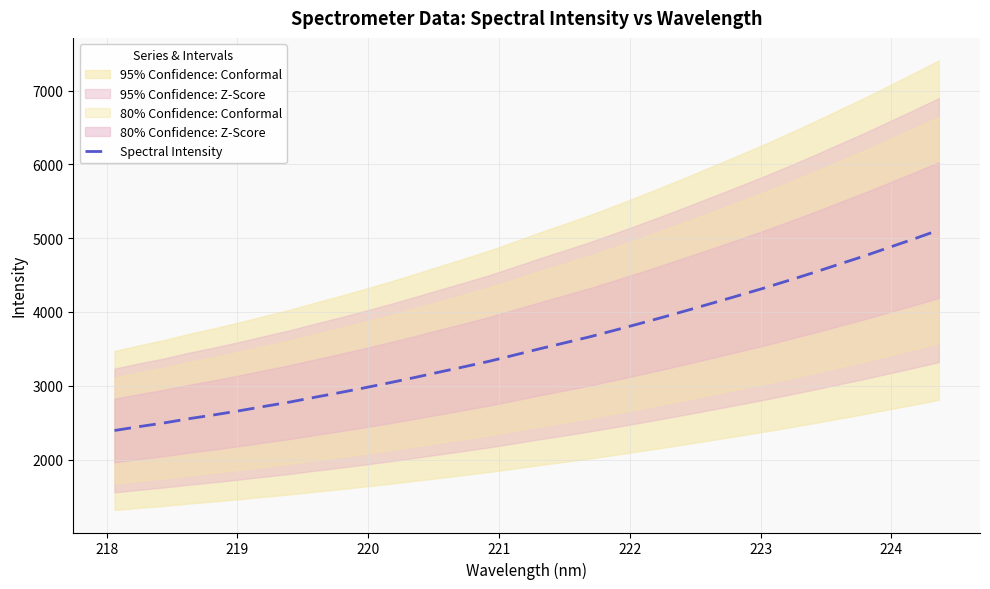

What is the minimum value for Spectral Intensity?

2394.3